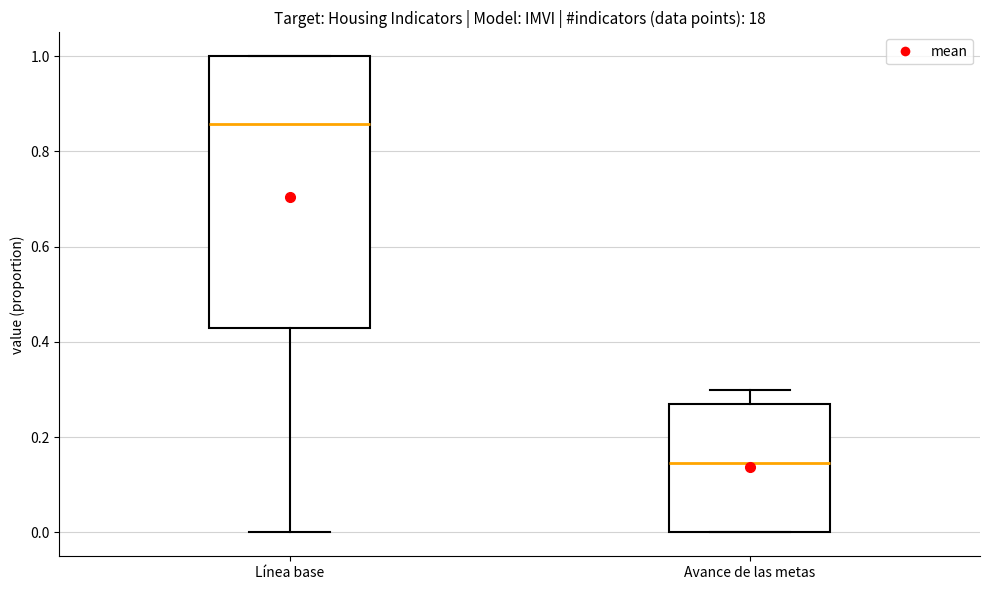

Which box's median line is the highest?

Línea base